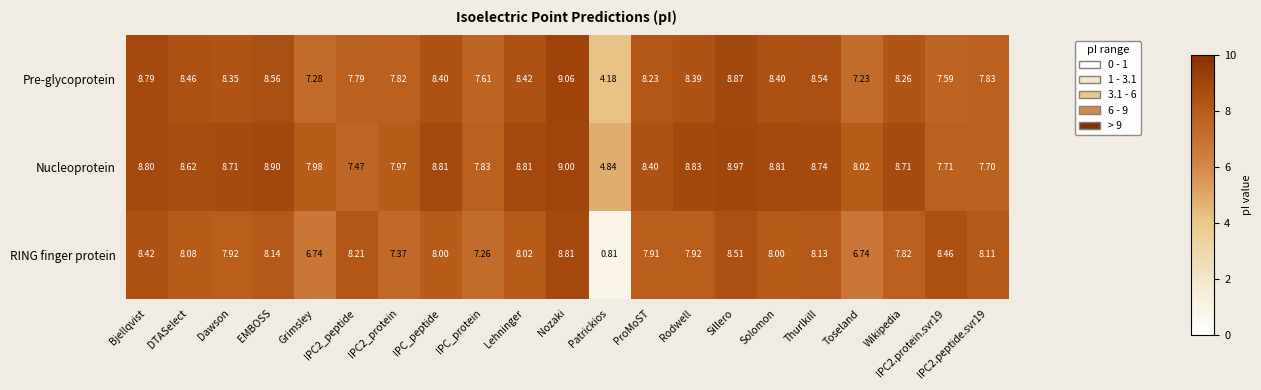

Is the value of Pre-glycoprotein at EMBOSS greater than the value of Nucleoprotein at ProMoST?

Yes